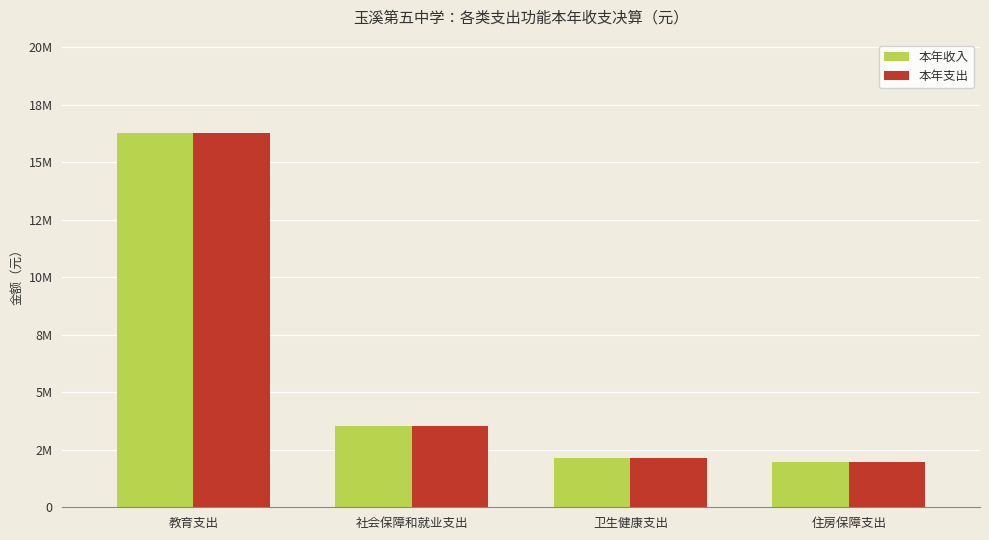

Does the chart contain any negative values?

No